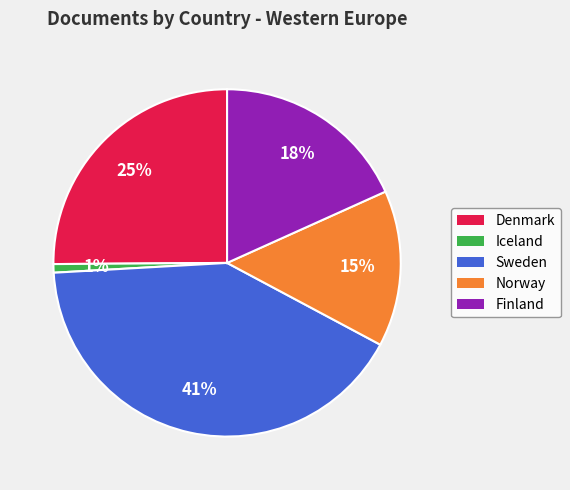

The Finland slice represents 18% of the pie. True or false?

True